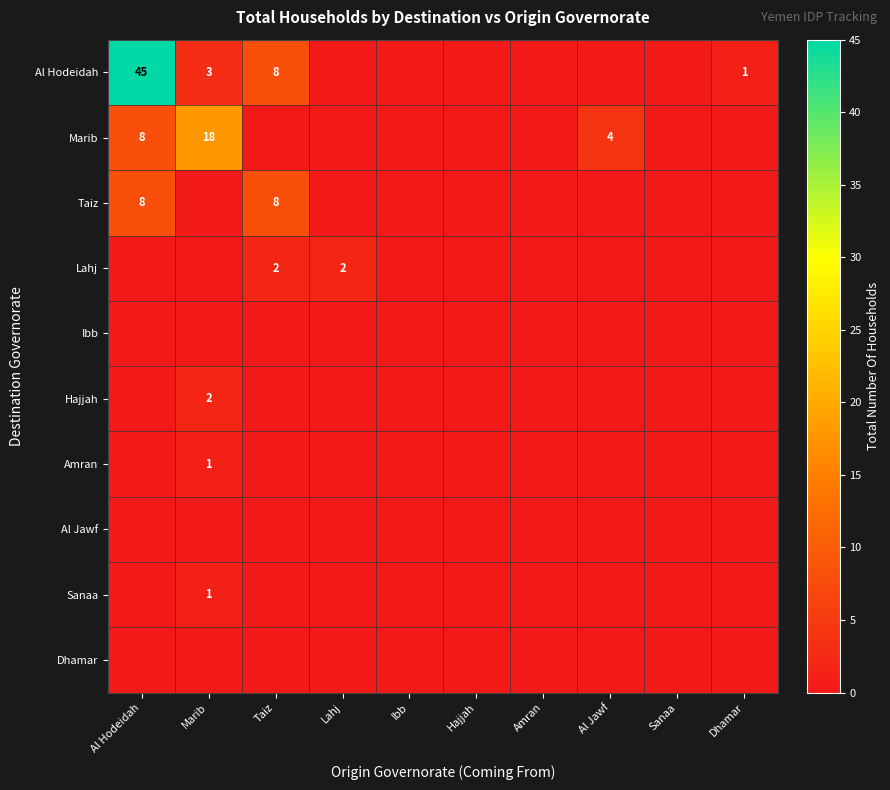

Count the number of data series in this chart.

10